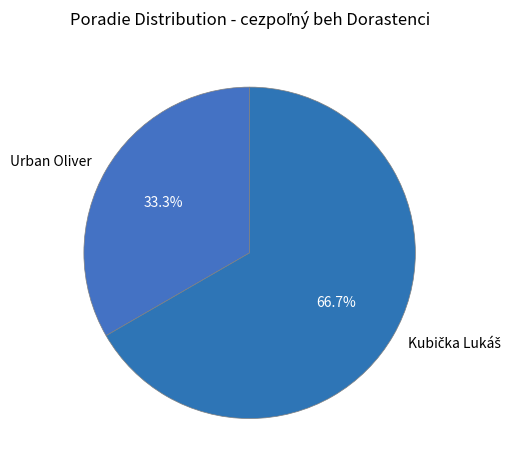

What portion of the pie excludes Urban Oliver?

66.7%